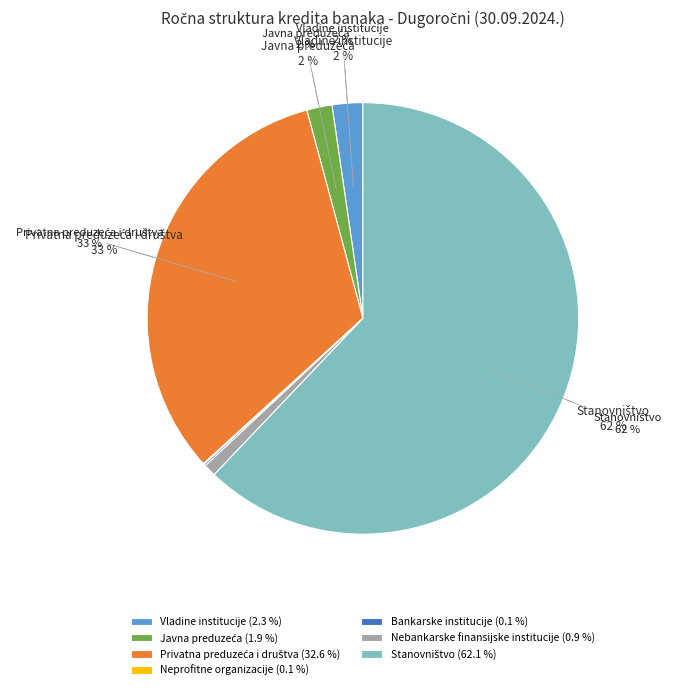

What is the majority slice?

Stanovništvo